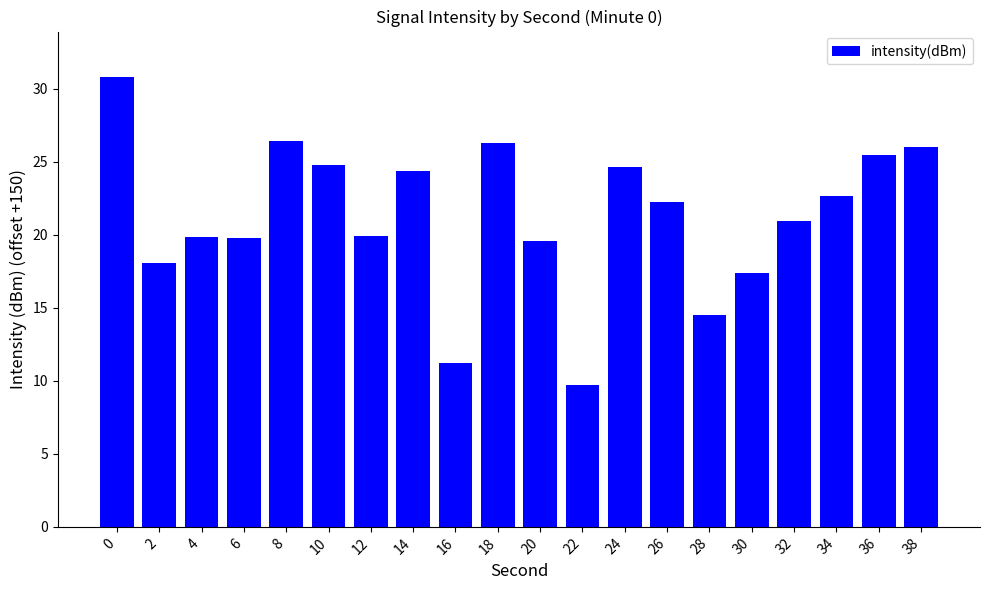

Are the bars horizontal?

No